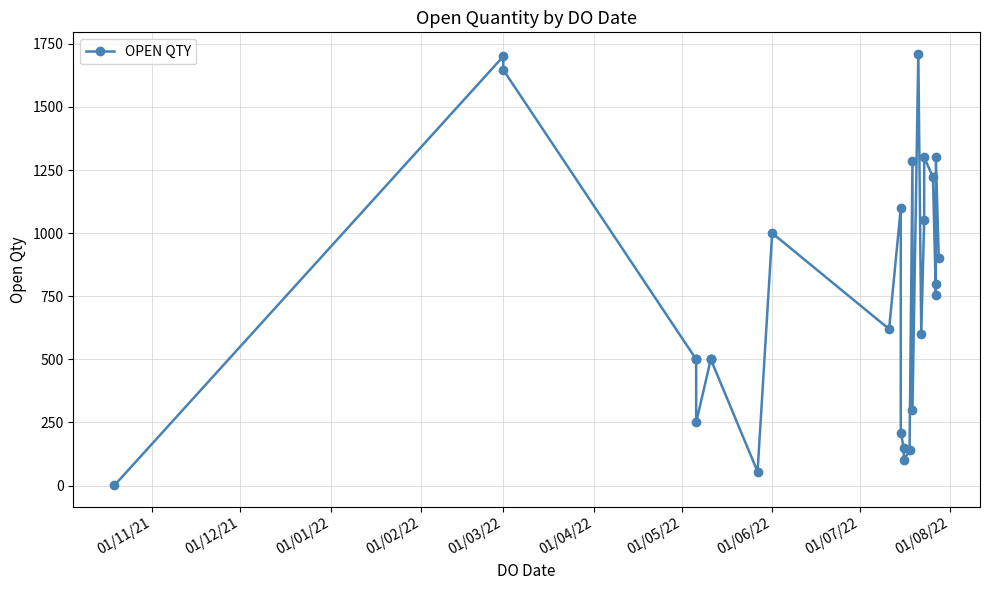

Does the chart display data point markers on the line(s)?

Yes